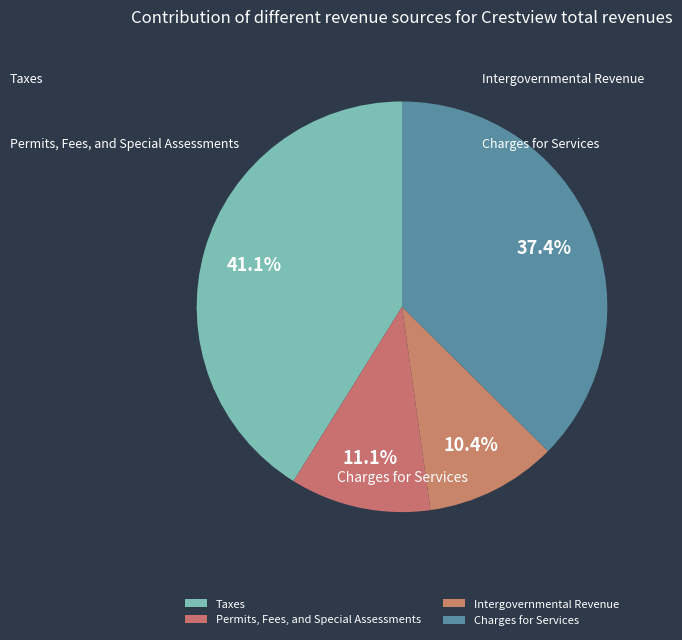

Is it true that Taxes is 34% of the pie?

False